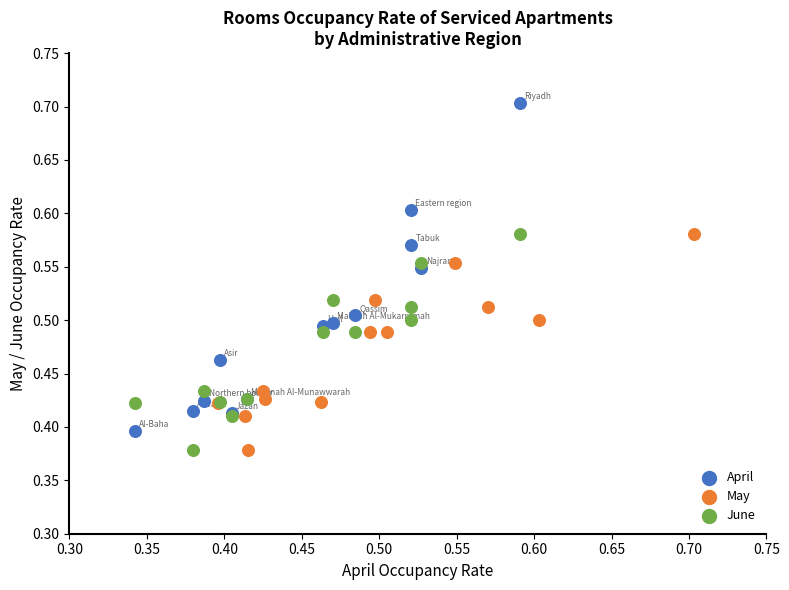

Which series has the widest spread of Y values?

April